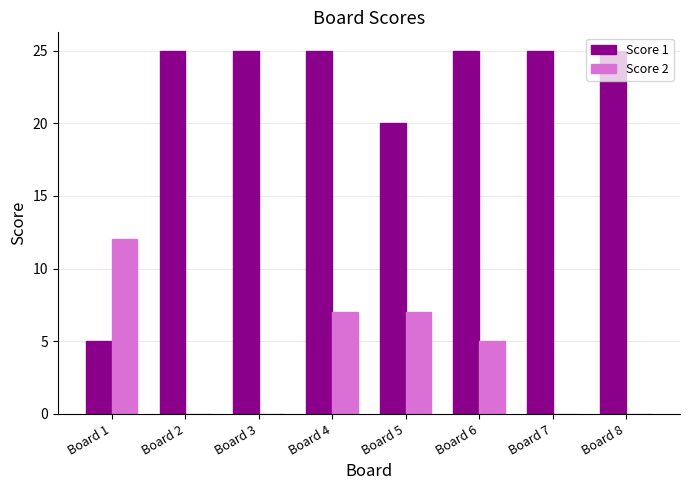

Which series has the largest total across all categories?

Score 1